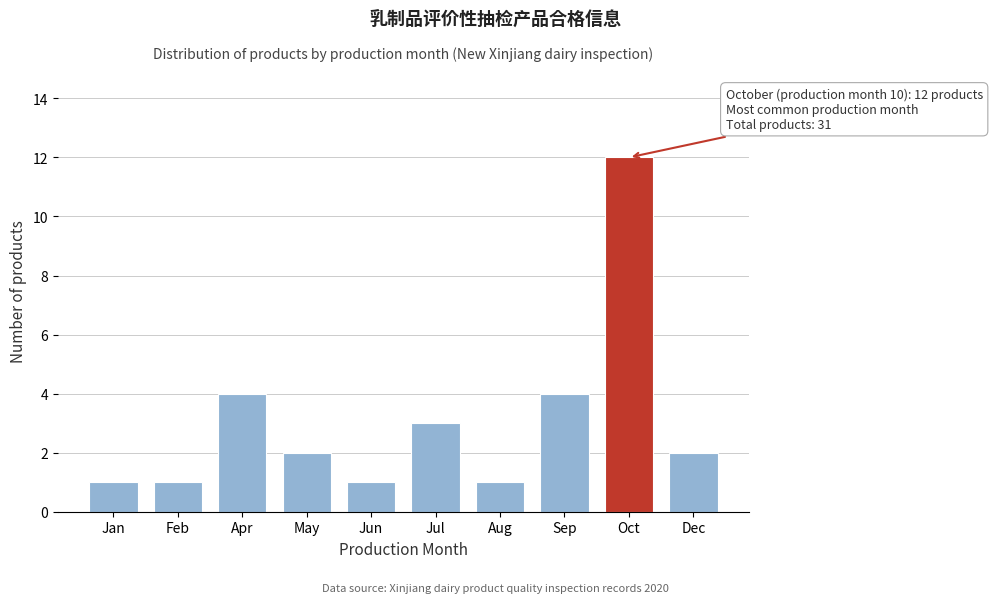

Reading left to right, what are all the values shown in this chart?

Jan=1	Feb=1	Apr=4	May=2	Jun=1	Jul=3	Aug=1	Sep=4	Oct=12	Dec=2